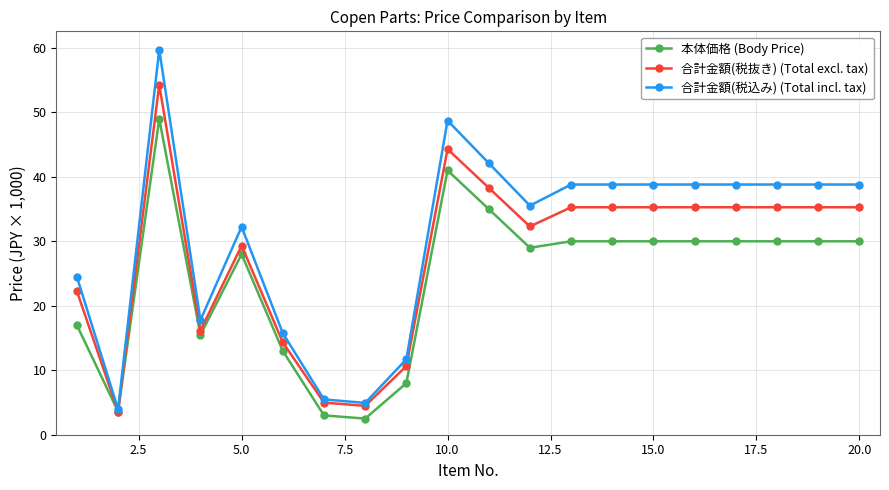

What is the value of the 合計金額(税込み) (Total incl. tax) point at the 13th from the left?

38.8